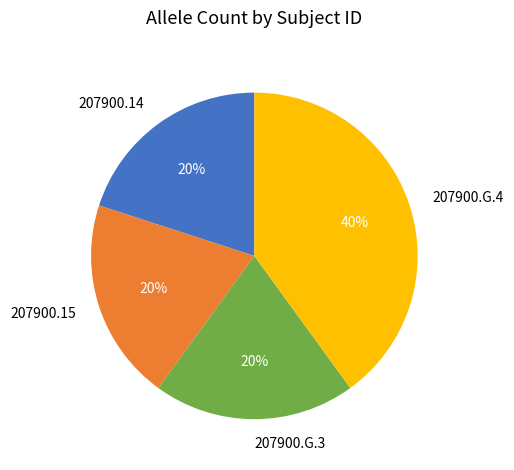

How many slices are in this pie chart?

4